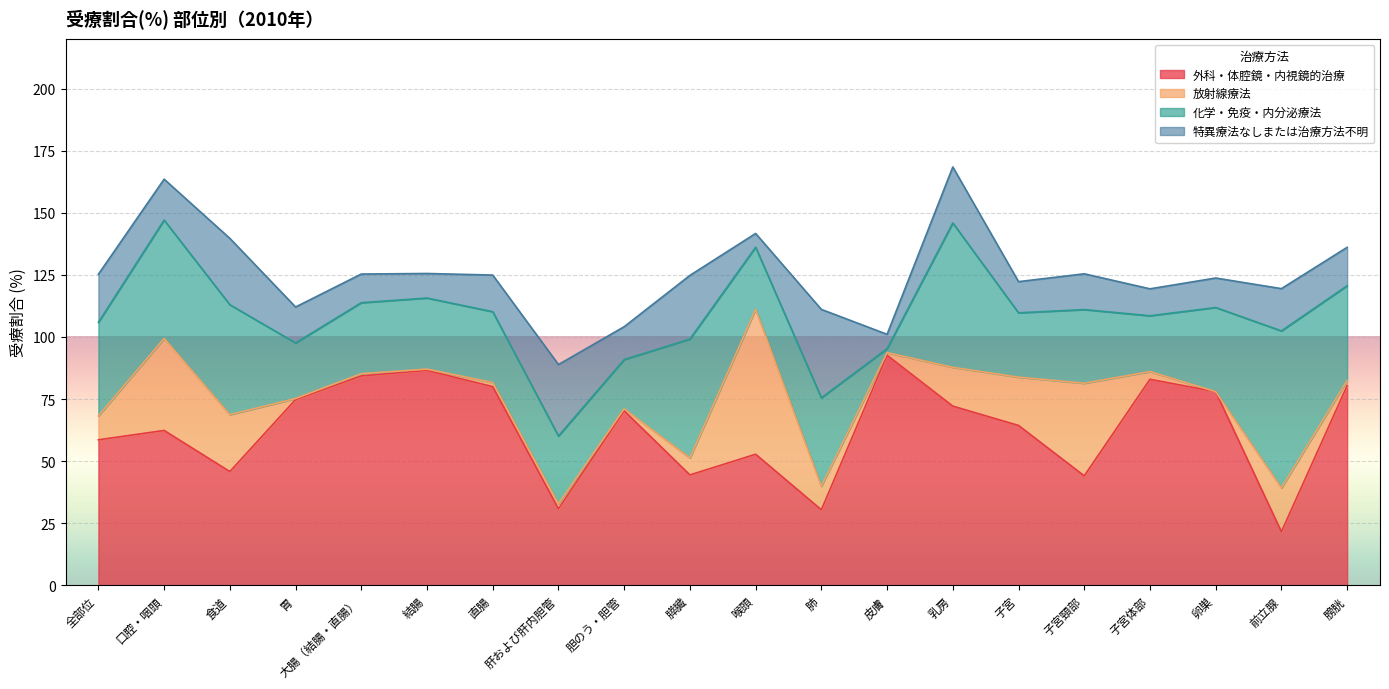

How many lines are shown in the chart?

4